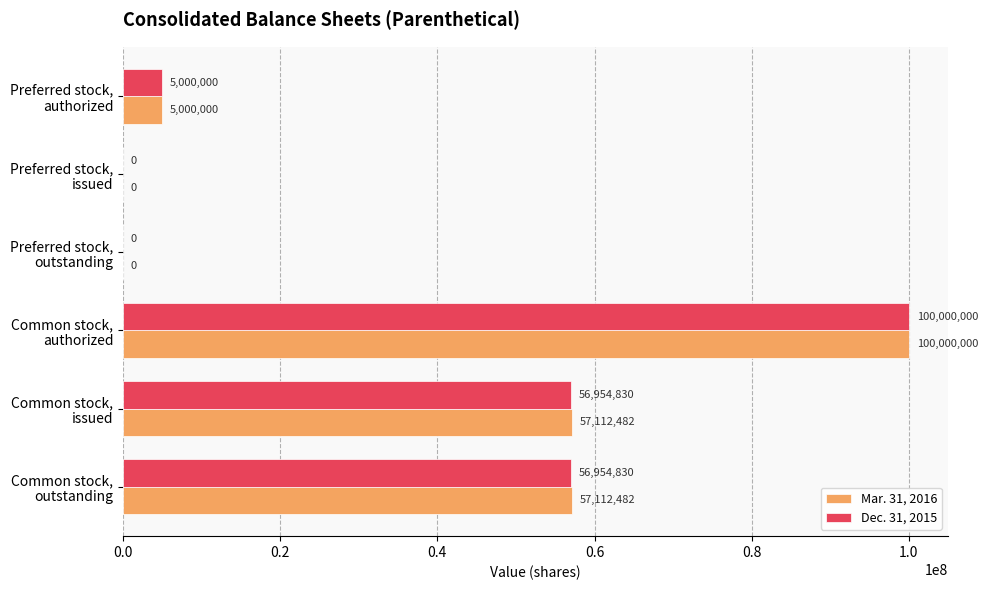

What is the maximum value shown in the chart?

100000000